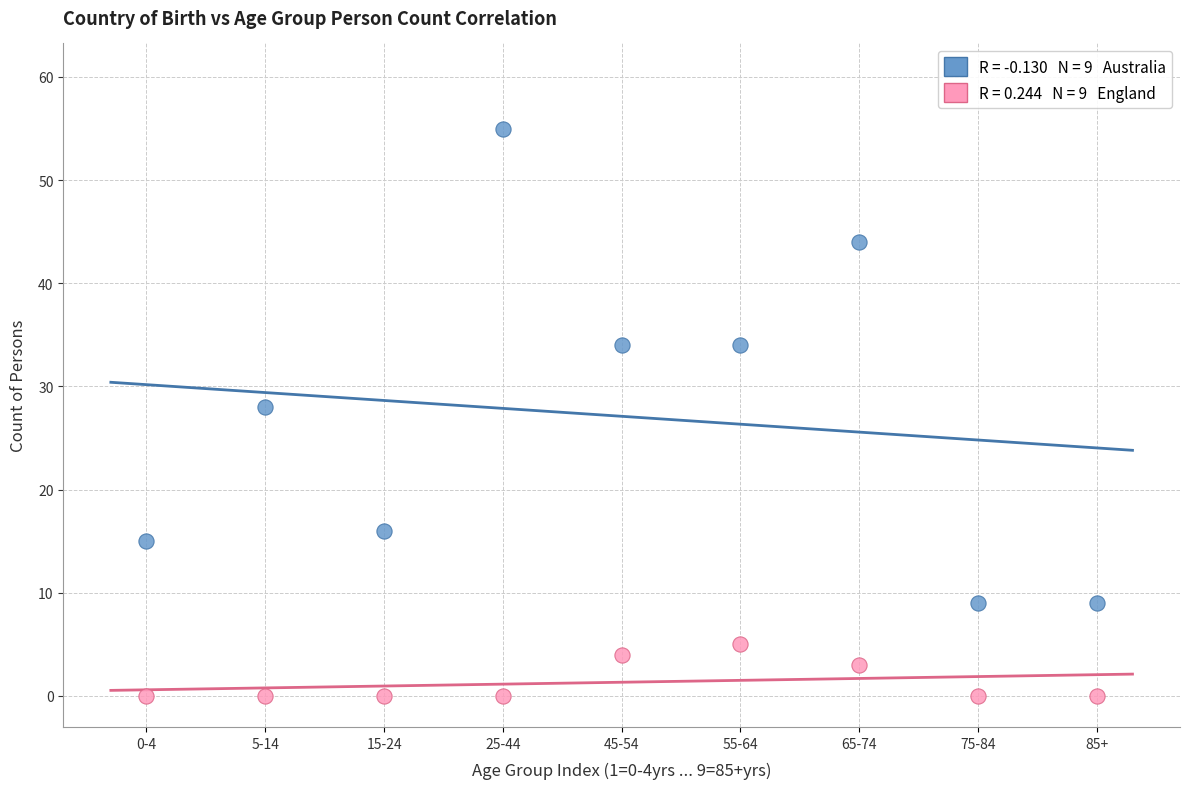

Across all data points, what is the range of X values (max minus min)?

8